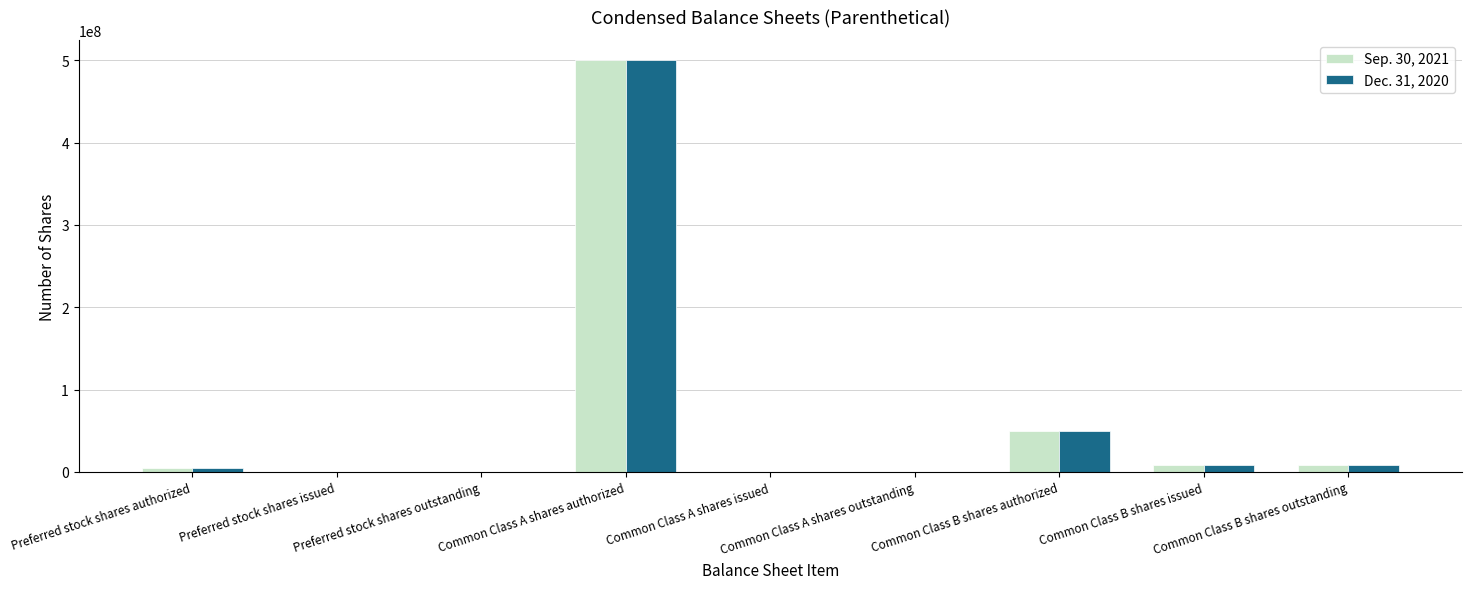

How many groups of bars are there?

9